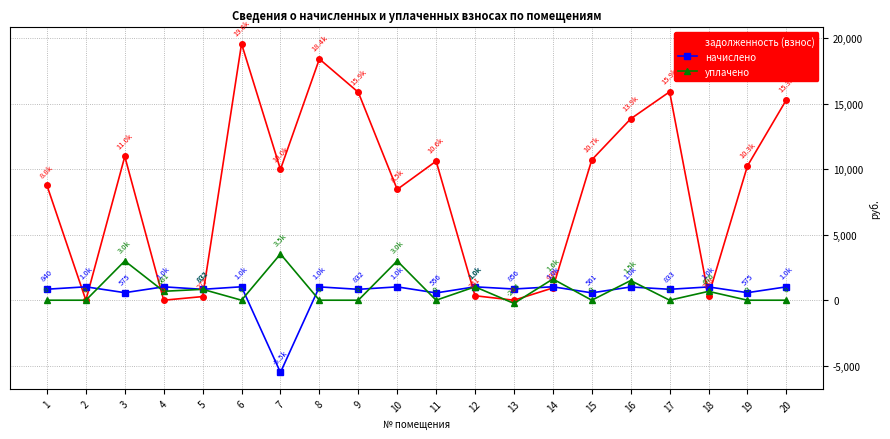

How many values in задолженность (взнос) are above zero?

17